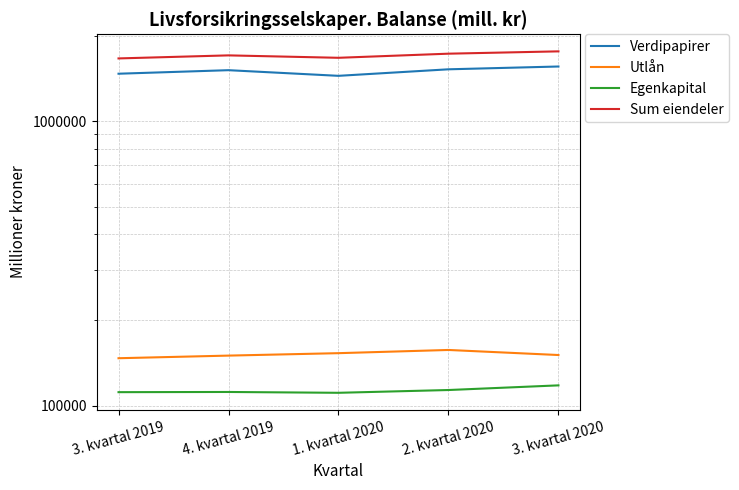

Which category has the lowest value across all series?

1. kvartal 2020